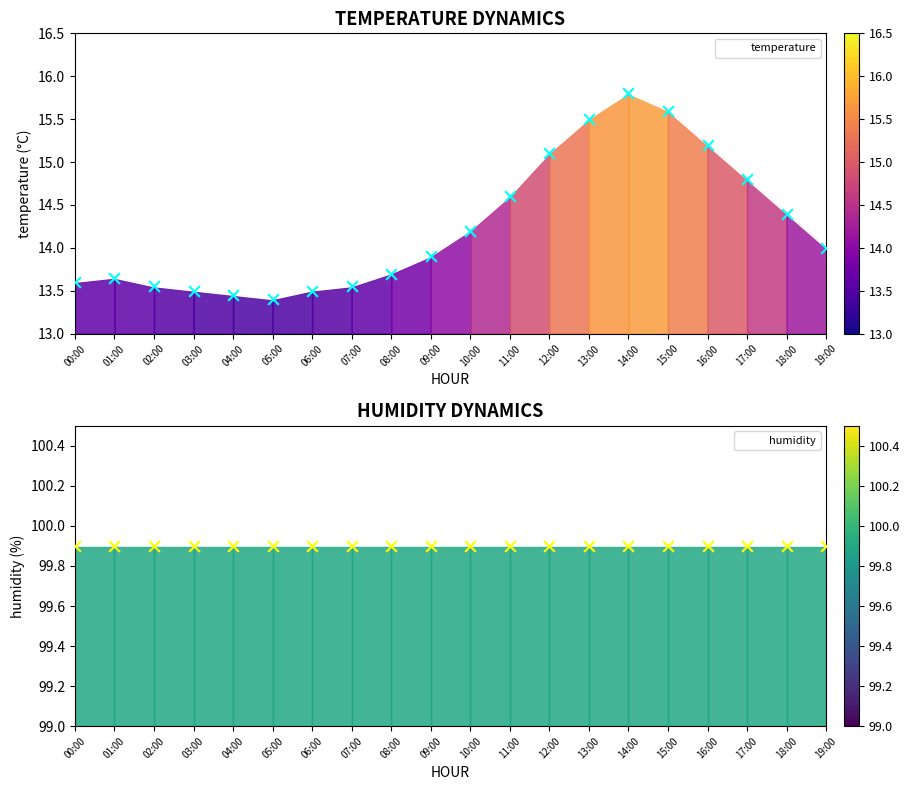

Which series has the largest Y range (max minus min)?

temperature